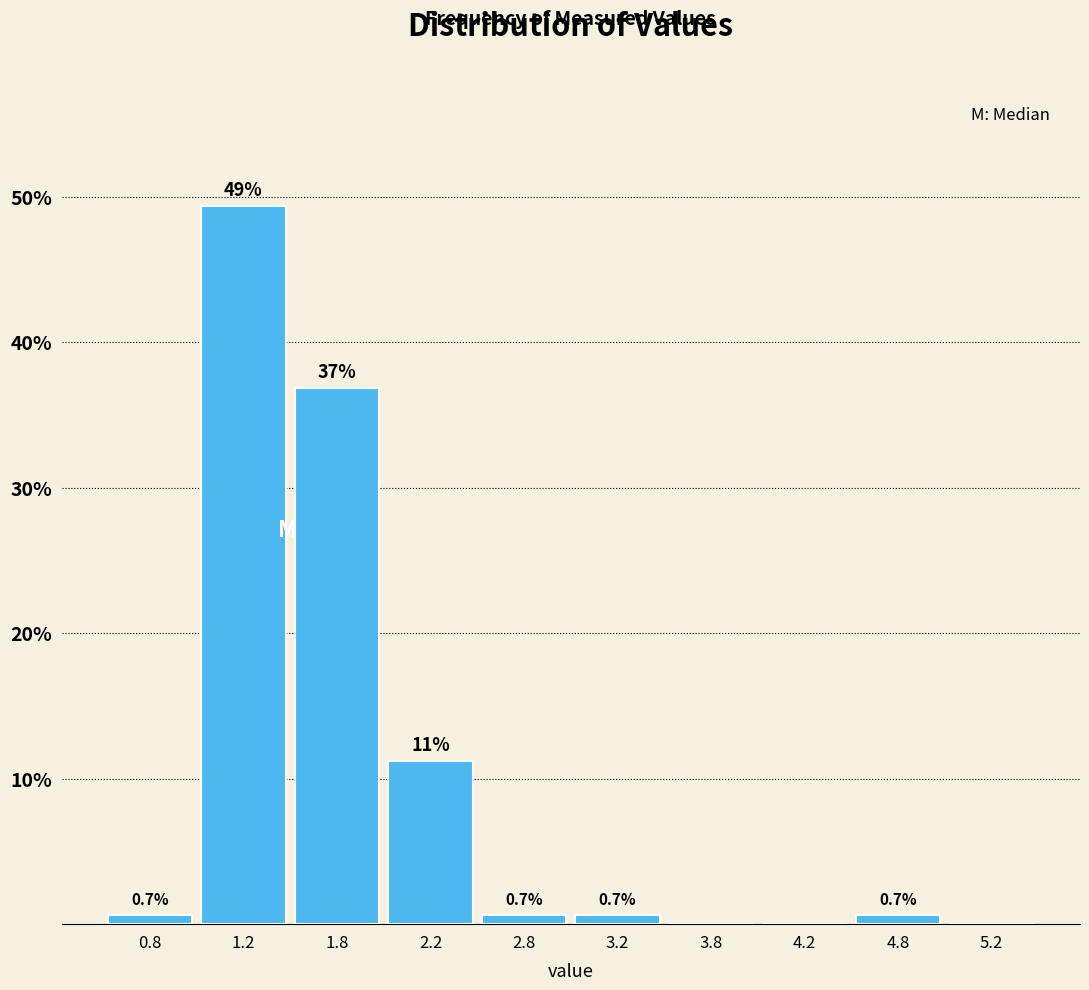

Over which range of the x-axis is the bar tallest?

1.0 to 1.5